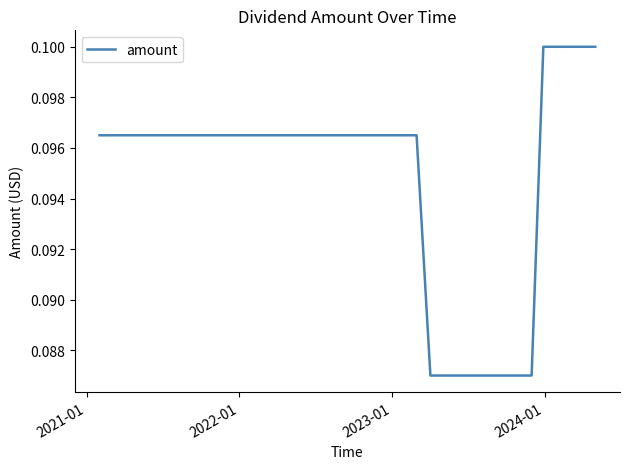

What is the value of the 14th point from the left?

0.1